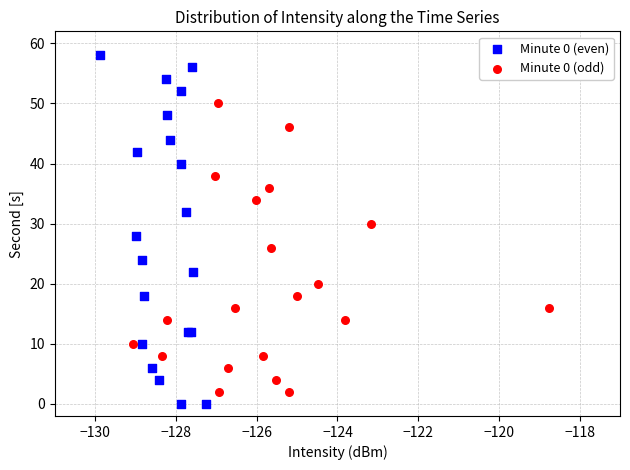

Which series contains the lowest Y value?

Minute 0 (even)